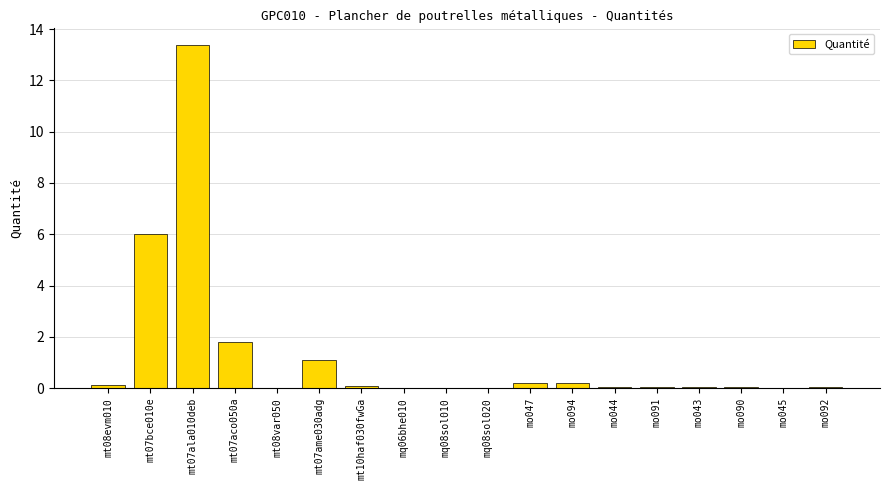

What is the maximum value shown in the chart?

13.4